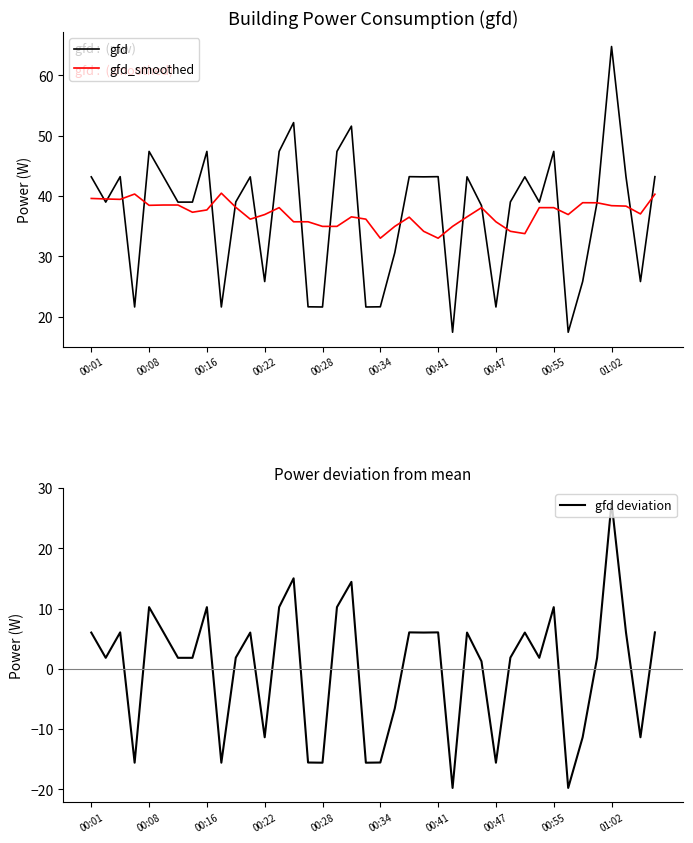

What is the minimum value shown in the chart?

-19.8